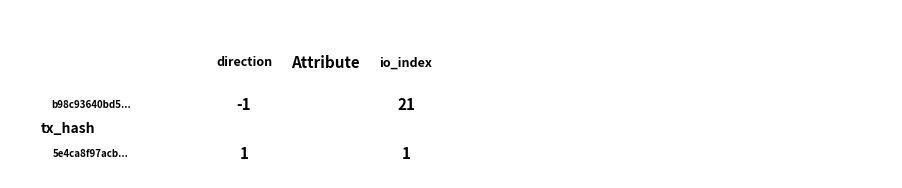

What is the total value across all series at 1?

22